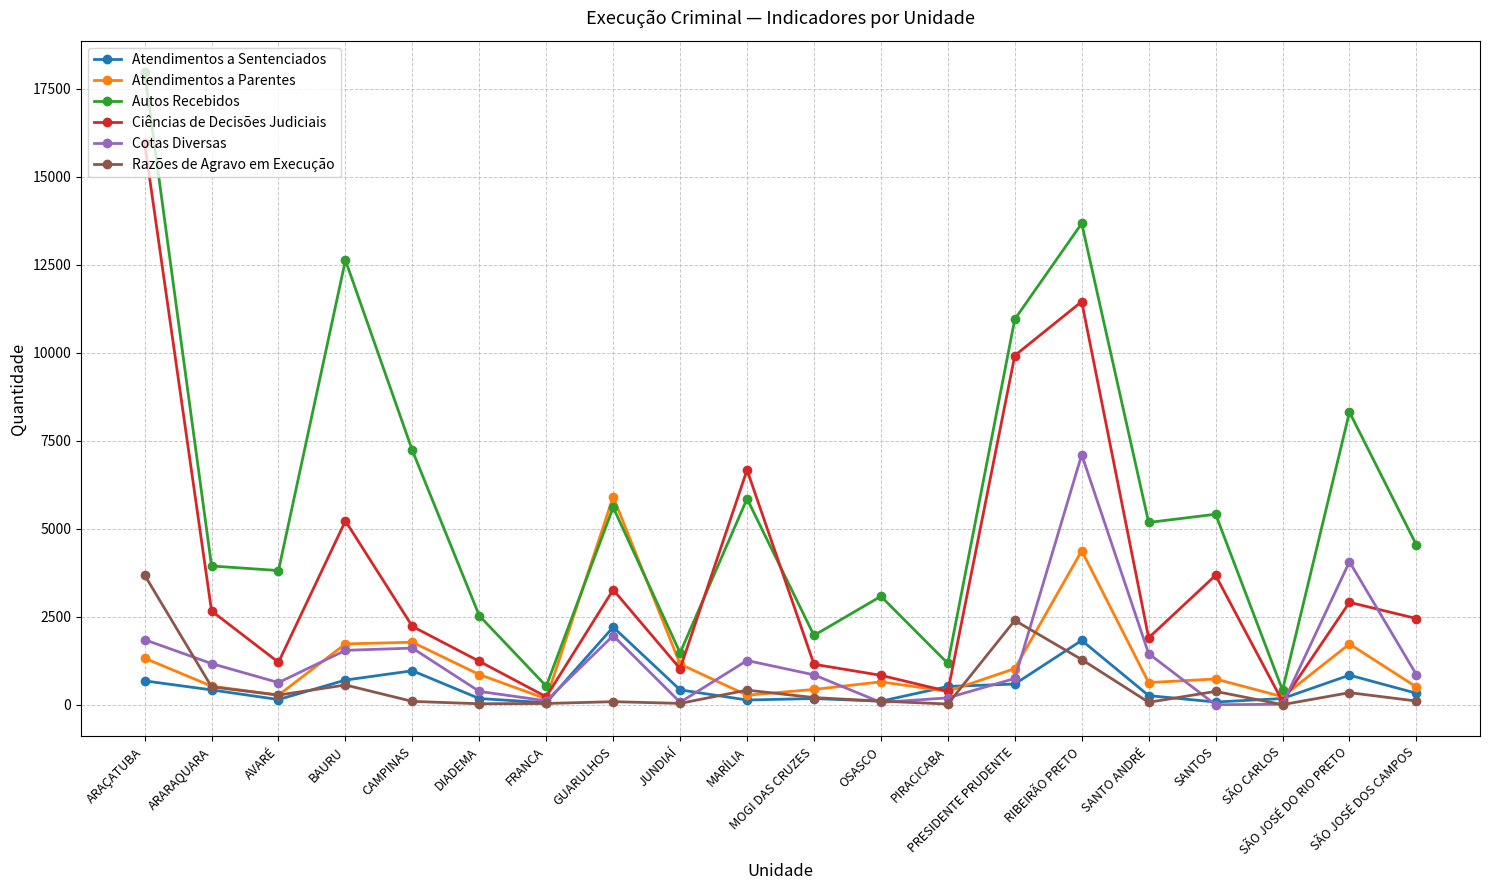

What is the difference between the Cotas Diversas values at DIADEMA and ARARAQUARA?

790